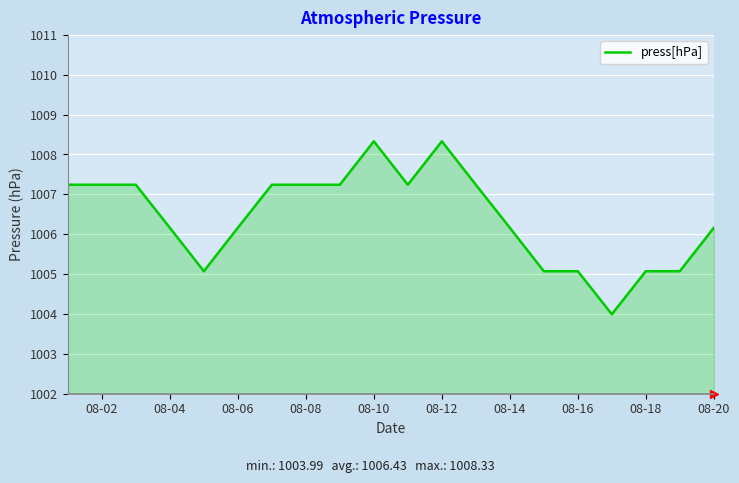

How many lines are shown in the chart?

1